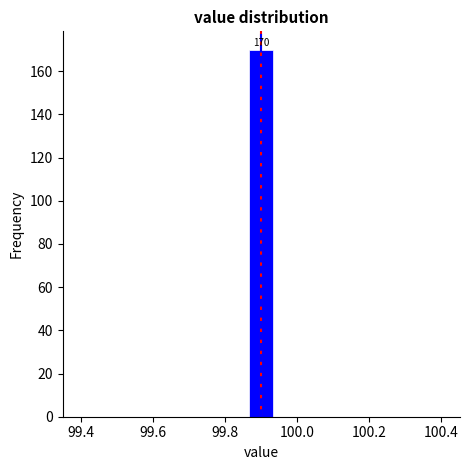

Read against the x-axis, roughly where is the centre of the tallest bar?

99.90